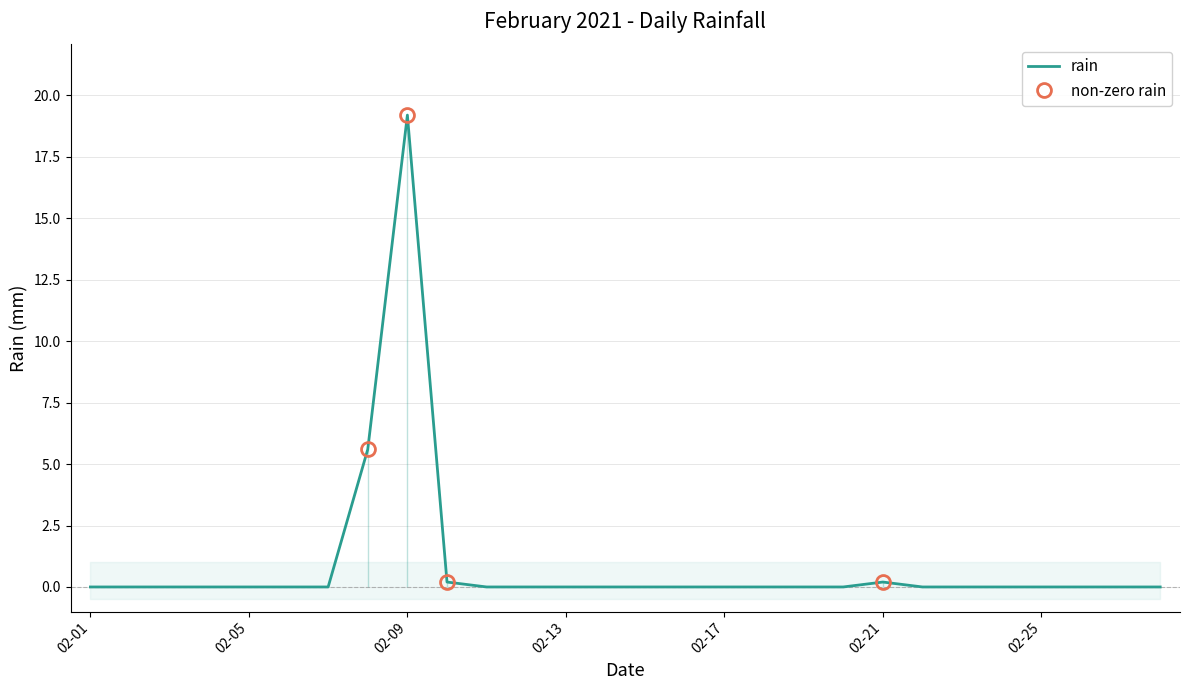

At which label is the value closest to 9?

2021-02-08